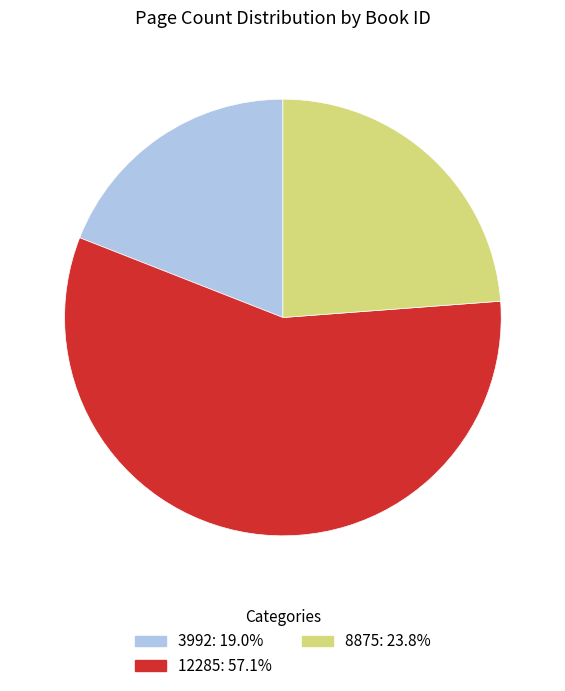

How many slices are in this pie chart?

3